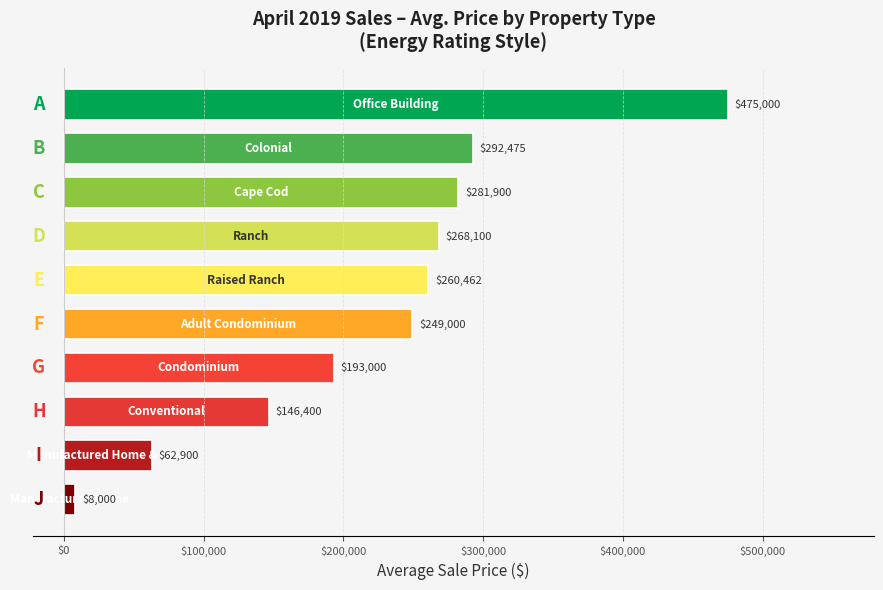

What is the average value?

223724